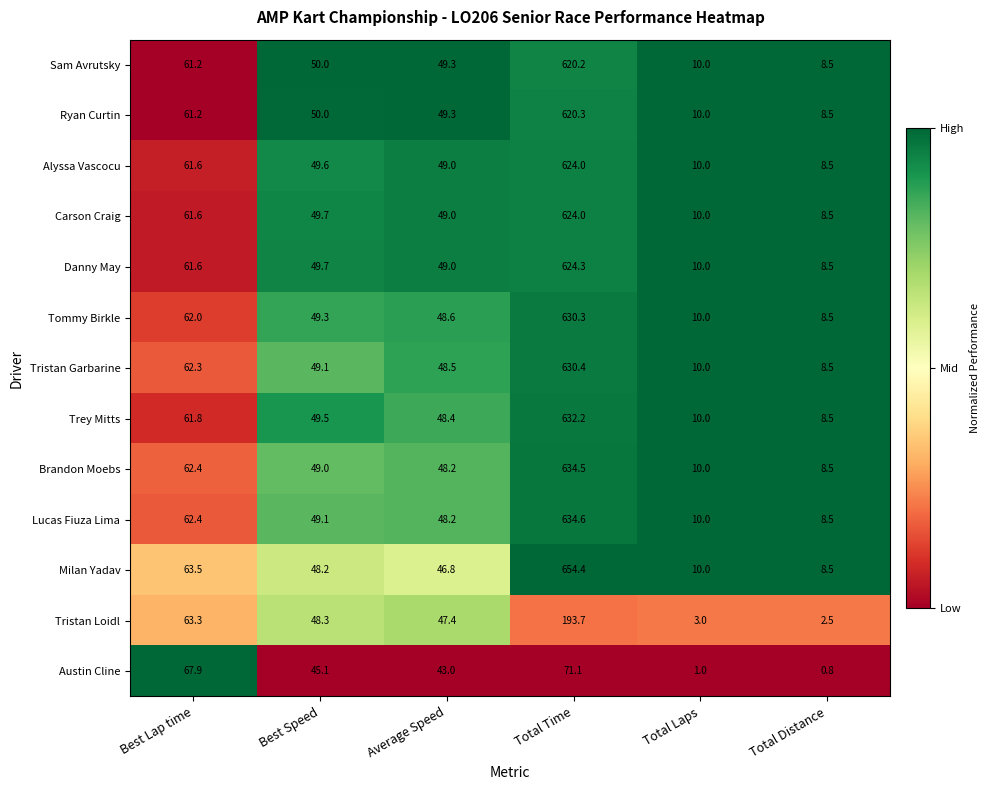

True or false: Tristan Loidl has a value of 2.5 at Total Distance.

True